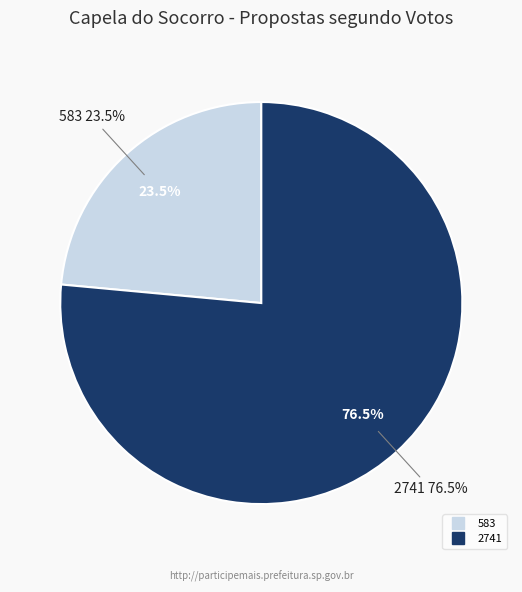

Which slice is the largest?

2741